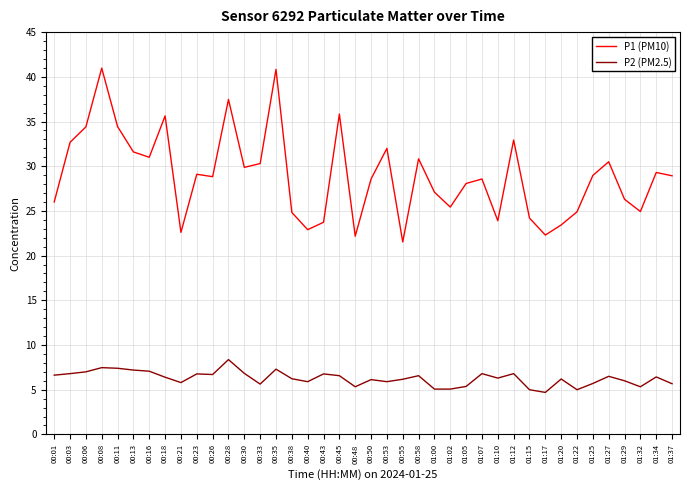

What is the difference between the maximum and minimum values in the P1 (PM10) series?

19.4